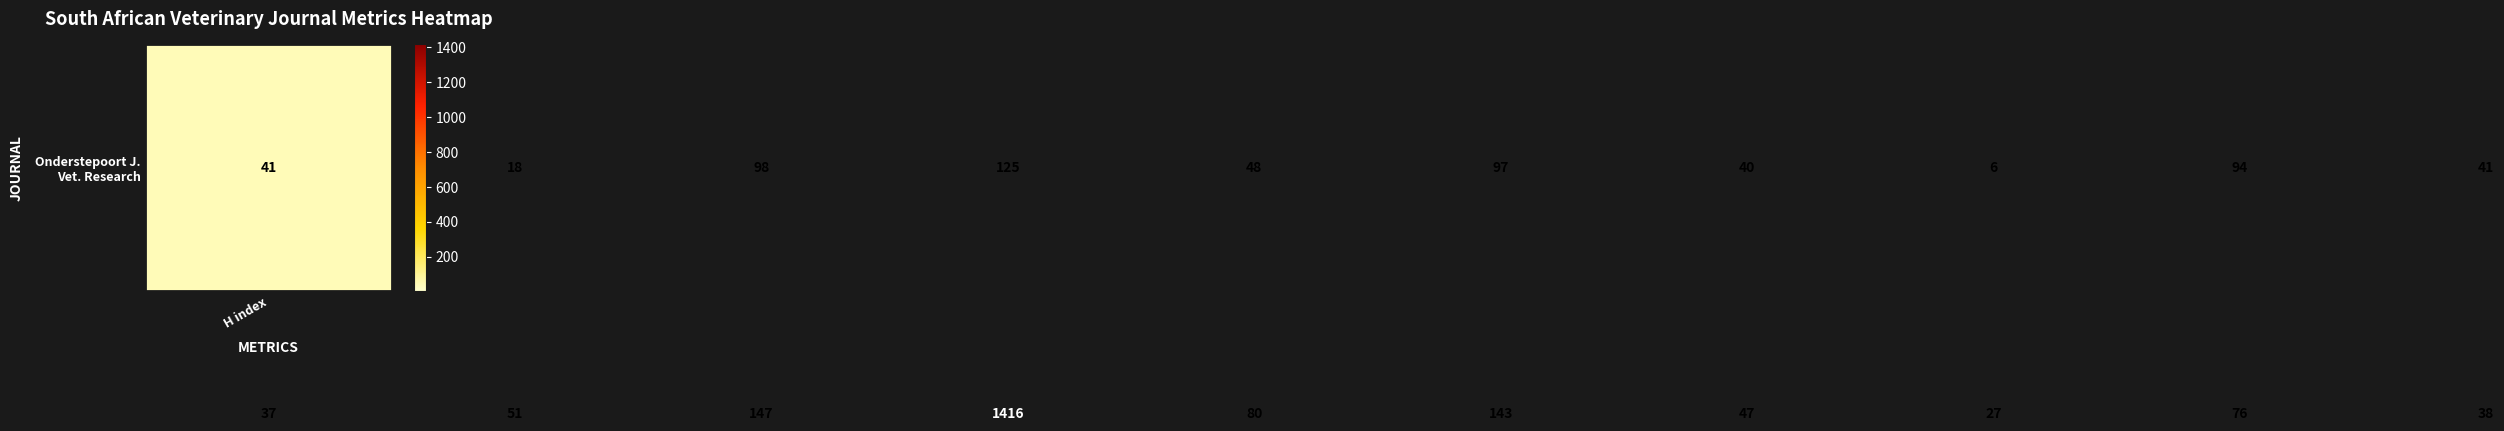

What is the maximum value shown in the chart?

1416